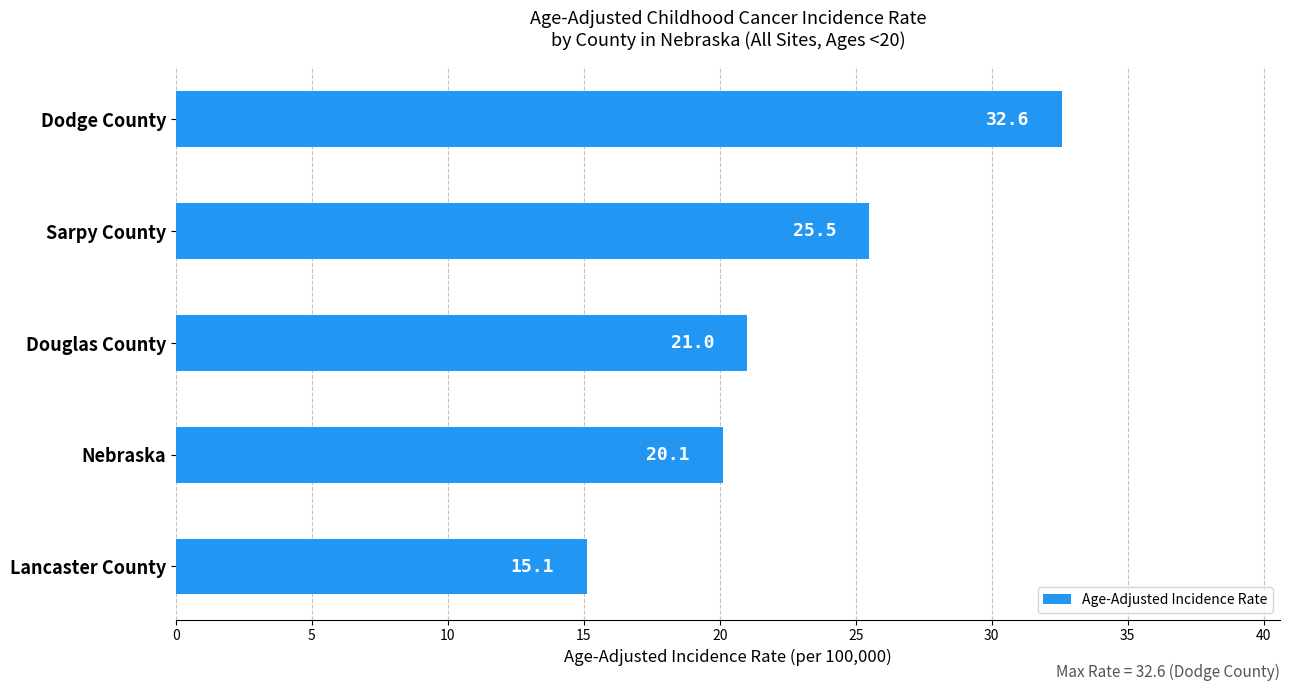

Reading bottom to top, what are all the values shown in this chart?

15.1	20.1	21.0	25.5	32.6